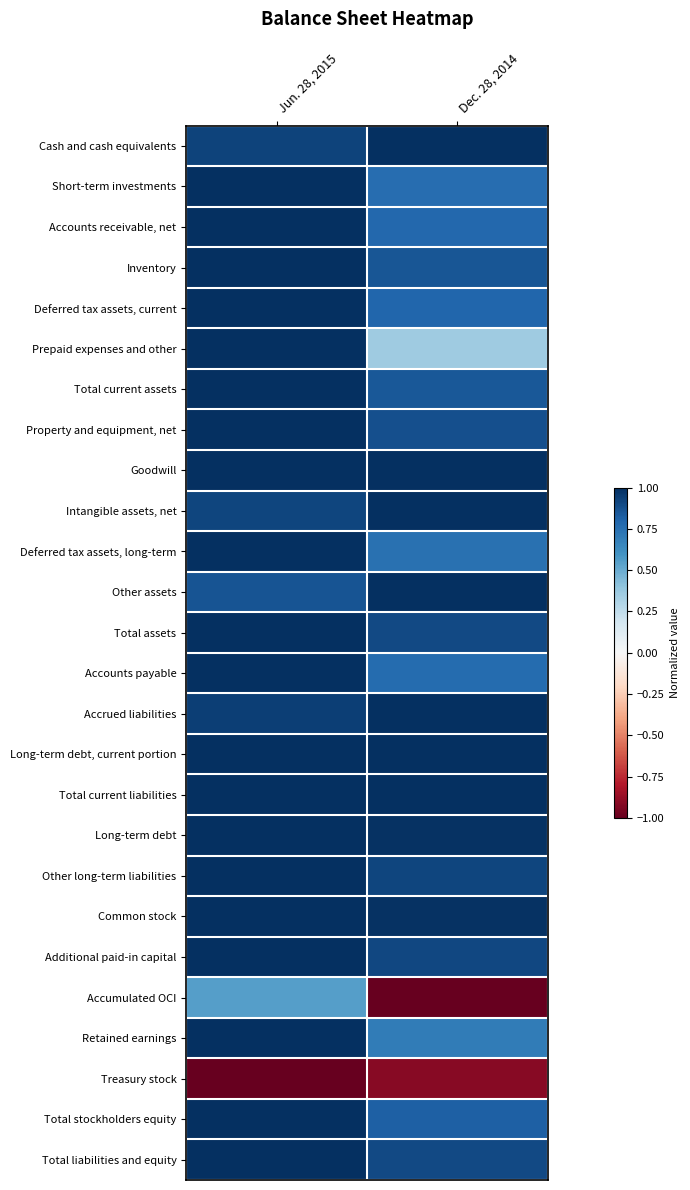

Reading right to left, transcribe all the data shown in this chart.

Cash and cash equivalents: Dec. 28, 2014=1.0	Jun. 28, 2015=0.9
Short-term investments: Dec. 28, 2014=0.8	Jun. 28, 2015=1.0
Accounts receivable, net: Dec. 28, 2014=0.8	Jun. 28, 2015=1.0
Inventory: Dec. 28, 2014=0.9	Jun. 28, 2015=1.0
Deferred tax assets, current: Dec. 28, 2014=0.8	Jun. 28, 2015=1.0
Prepaid expenses and other: Dec. 28, 2014=0.4	Jun. 28, 2015=1.0
Total current assets: Dec. 28, 2014=0.8	Jun. 28, 2015=1.0
Property and equipment, net: Dec. 28, 2014=0.9	Jun. 28, 2015=1.0
Goodwill: Dec. 28, 2014=1.0	Jun. 28, 2015=1.0
Intangible assets, net: Dec. 28, 2014=1.0	Jun. 28, 2015=0.9
Deferred tax assets, long-term: Dec. 28, 2014=0.7	Jun. 28, 2015=1.0
Other assets: Dec. 28, 2014=1.0	Jun. 28, 2015=0.9
Total assets: Dec. 28, 2014=0.9	Jun. 28, 2015=1.0
Accounts payable: Dec. 28, 2014=0.8	Jun. 28, 2015=1.0
Accrued liabilities: Dec. 28, 2014=1.0	Jun. 28, 2015=0.9
Long-term debt, current portion: Dec. 28, 2014=1.0	Jun. 28, 2015=1.0
Total current liabilities: Dec. 28, 2014=1.0	Jun. 28, 2015=1.0
Long-term debt: Dec. 28, 2014=1.0	Jun. 28, 2015=1.0
Other long-term liabilities: Dec. 28, 2014=0.9	Jun. 28, 2015=1.0
Common stock: Dec. 28, 2014=1.0	Jun. 28, 2015=1.0
Additional paid-in capital: Dec. 28, 2014=0.9	Jun. 28, 2015=1.0
Accumulated OCI: Dec. 28, 2014=-1.0	Jun. 28, 2015=0.6
Retained earnings: Dec. 28, 2014=0.7	Jun. 28, 2015=1.0
Treasury stock: Dec. 28, 2014=-0.9	Jun. 28, 2015=-1.0
Total stockholders equity: Dec. 28, 2014=0.8	Jun. 28, 2015=1.0
Total liabilities and equity: Dec. 28, 2014=0.9	Jun. 28, 2015=1.0